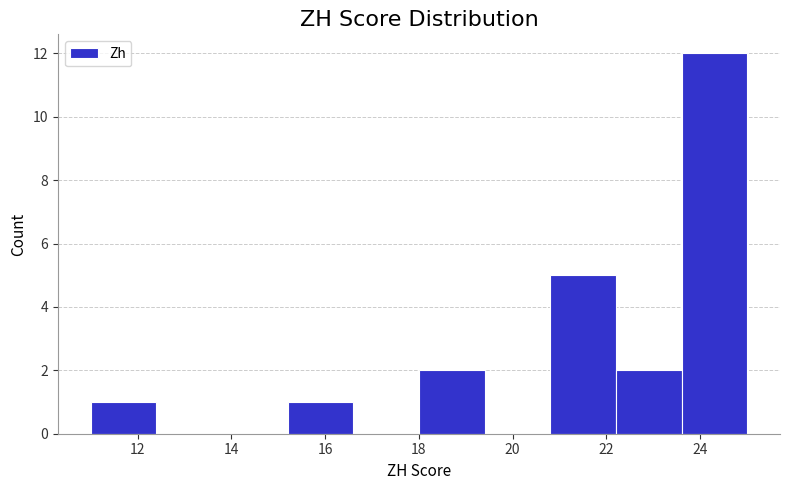

Over which range of the x-axis is the bar tallest?

23.6 to 25.0